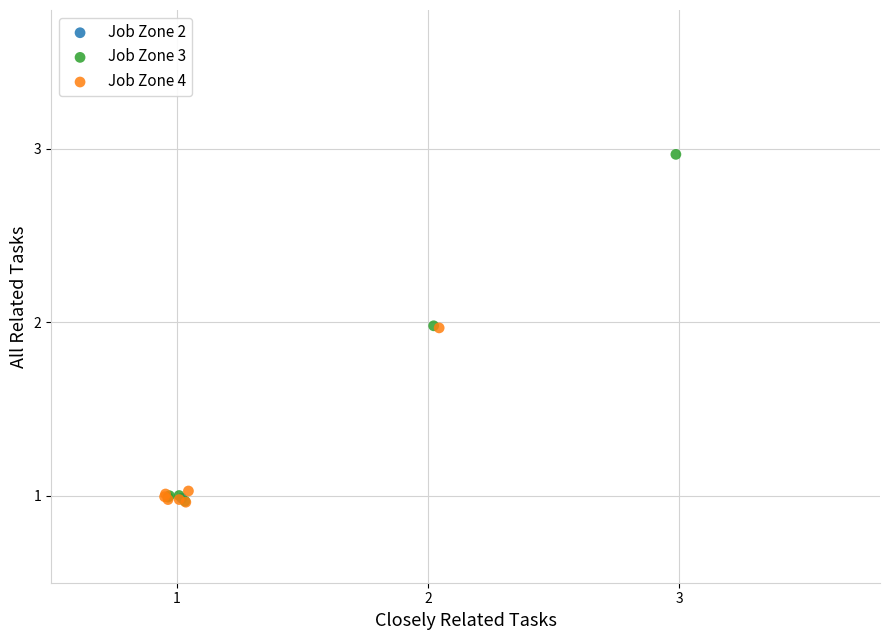

Which series reaches the maximum Y coordinate?

Job Zone 3